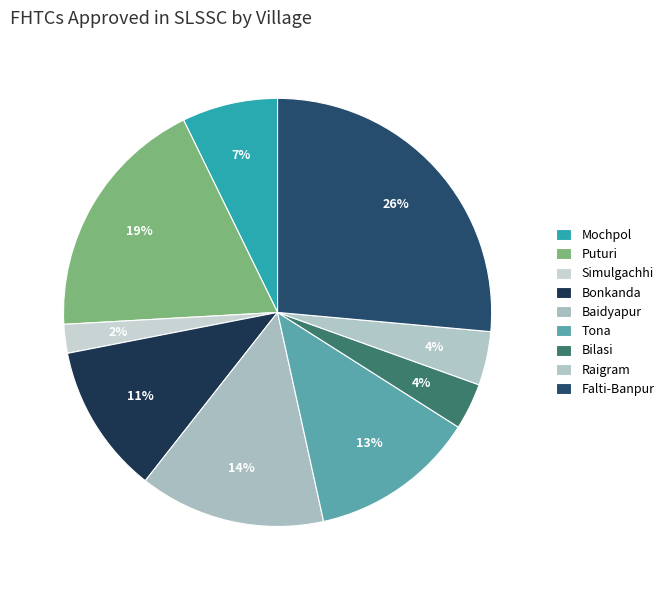

The Bonkanda slice represents 22% of the pie. True or false?

False